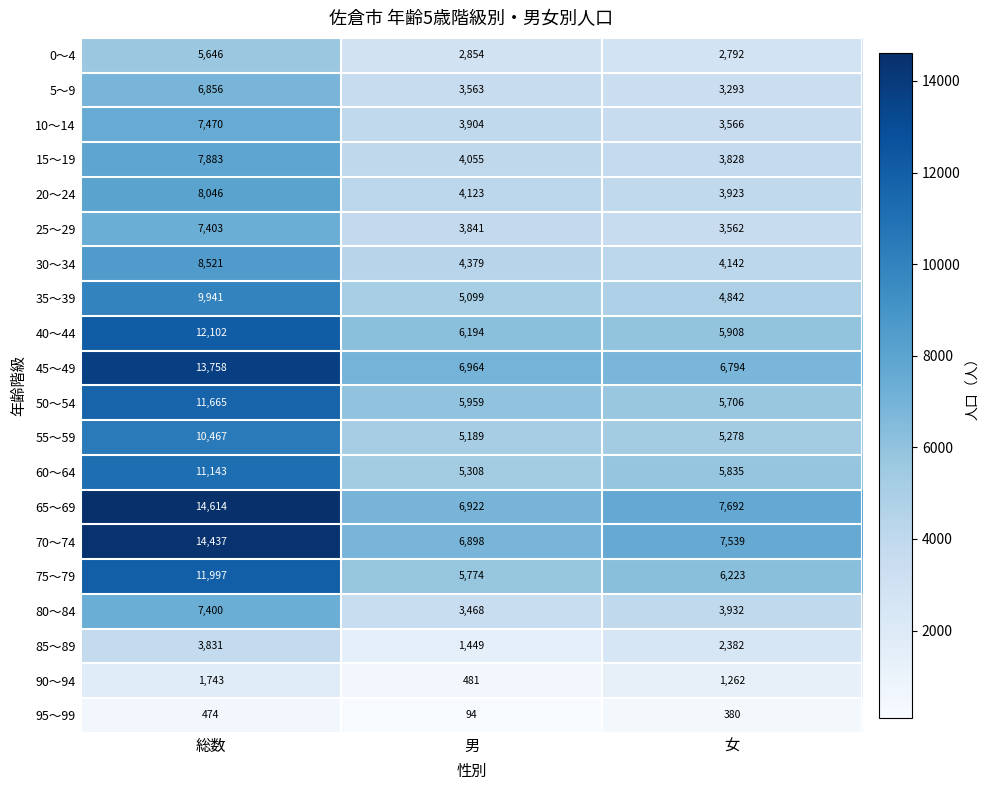

Which series has the largest total across all categories?

65～69